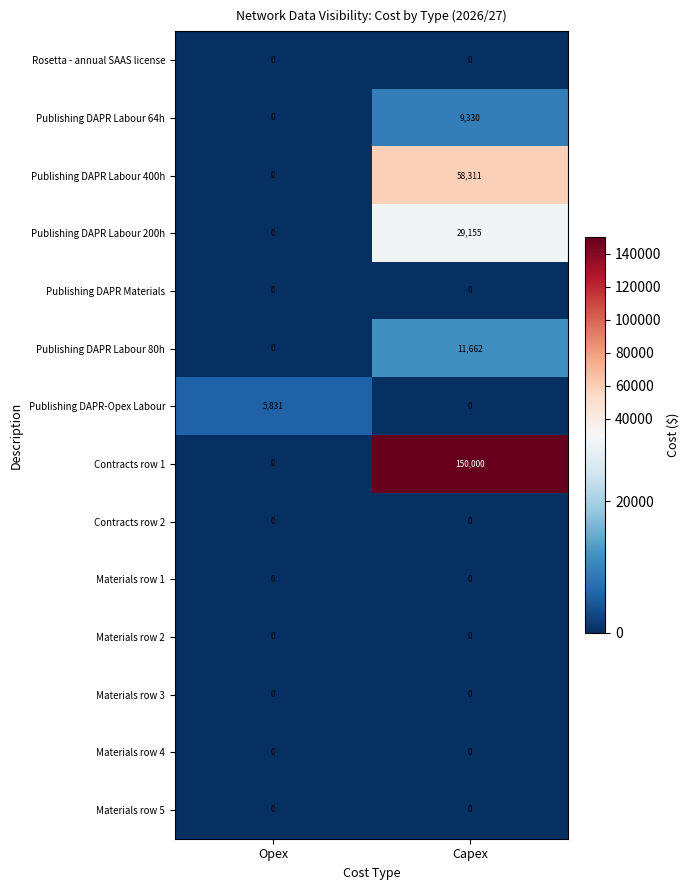

Rank the categories by Publishing DAPR-Opex Labour value from highest to lowest.

Opex, Capex